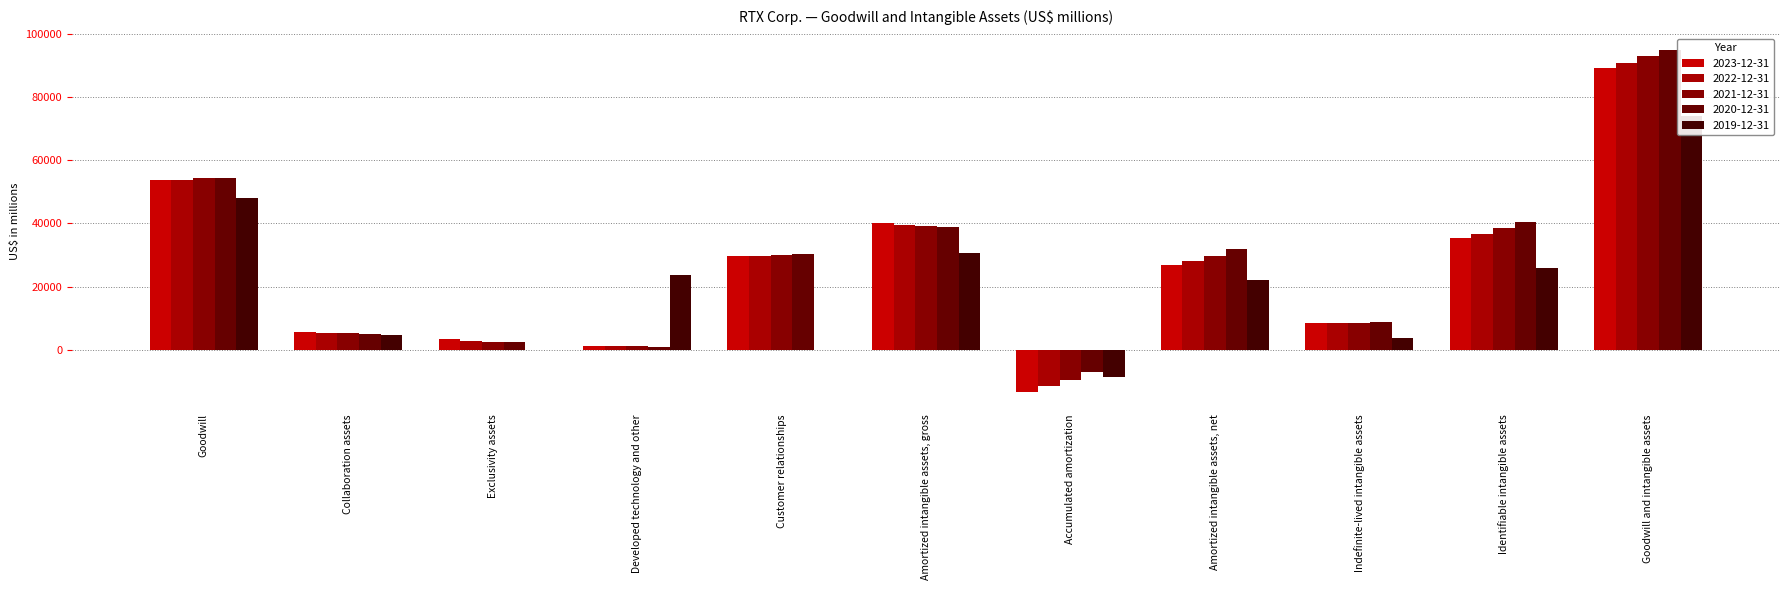

Between Goodwill and intangible assets and Developed technology and other, which is larger?

Goodwill and intangible assets